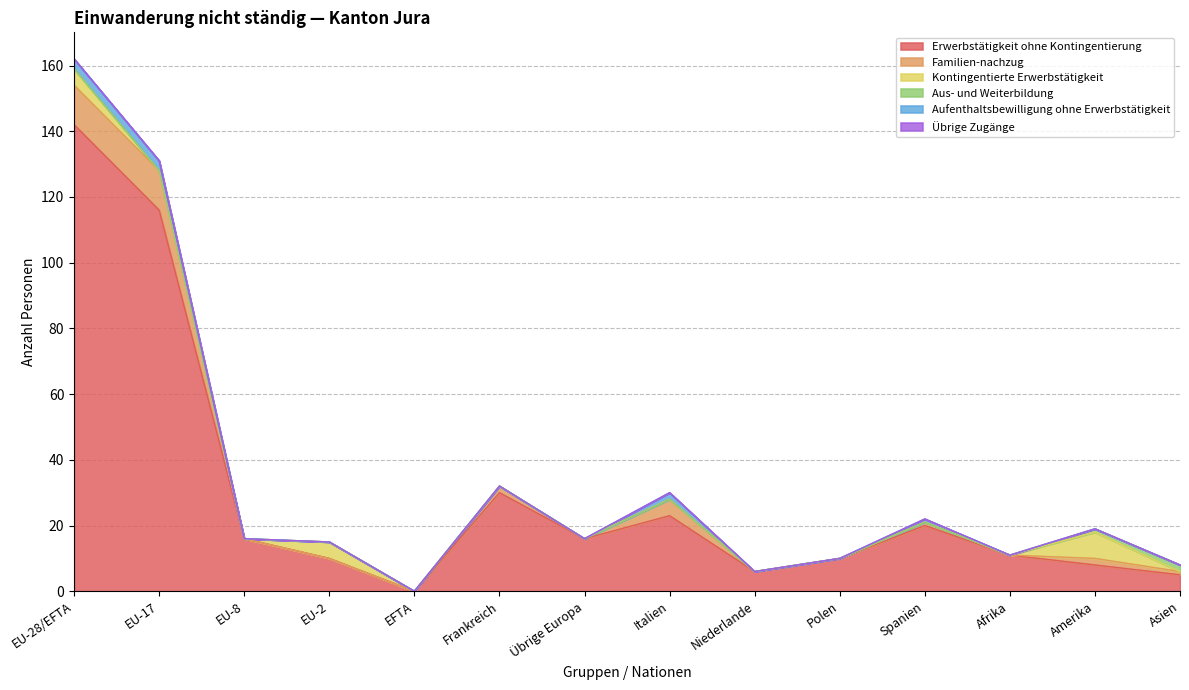

Is the value of Aus- und Weiterbildung at Spanien greater than the value of Erwerbstätigkeit ohne Kontingentierung at Amerika?

No